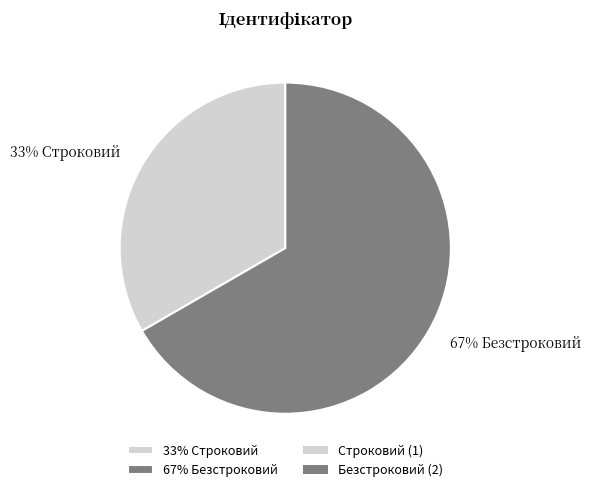

Does any single category account for the majority?

Yes